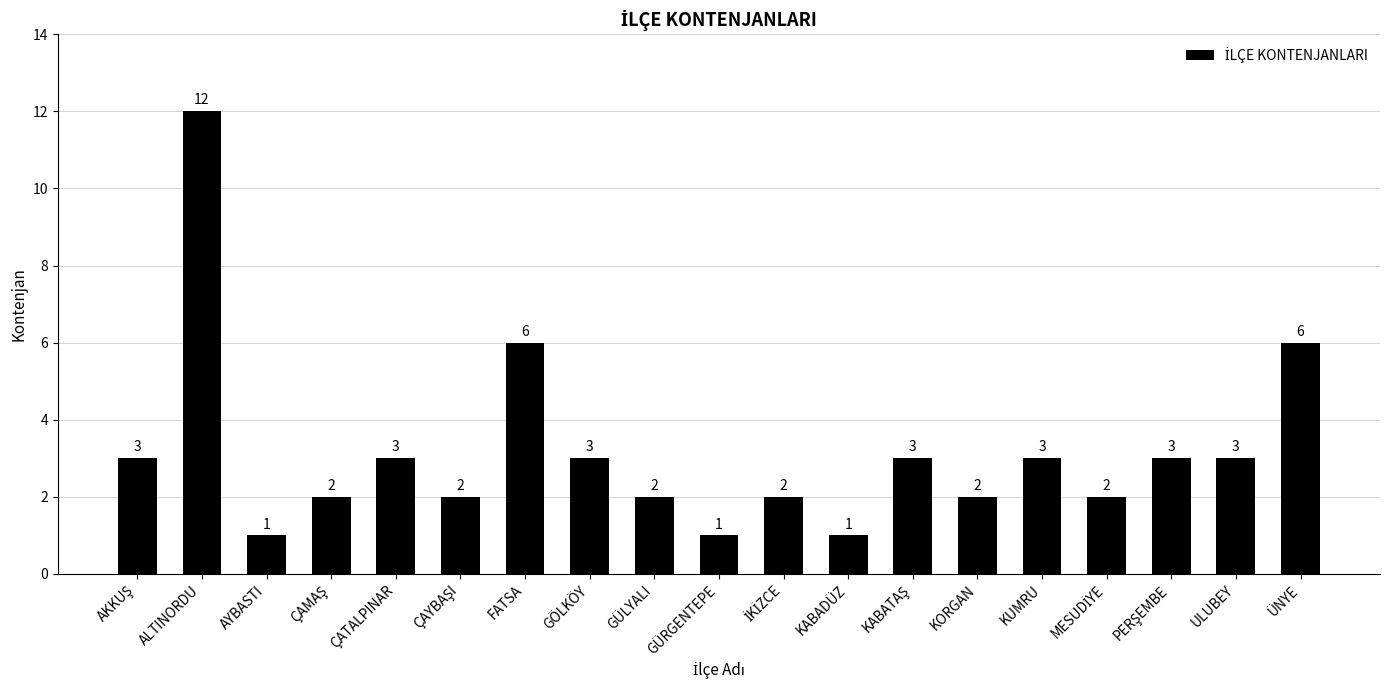

Which has a higher value, ÇATALPINAR or FATSA?

FATSA